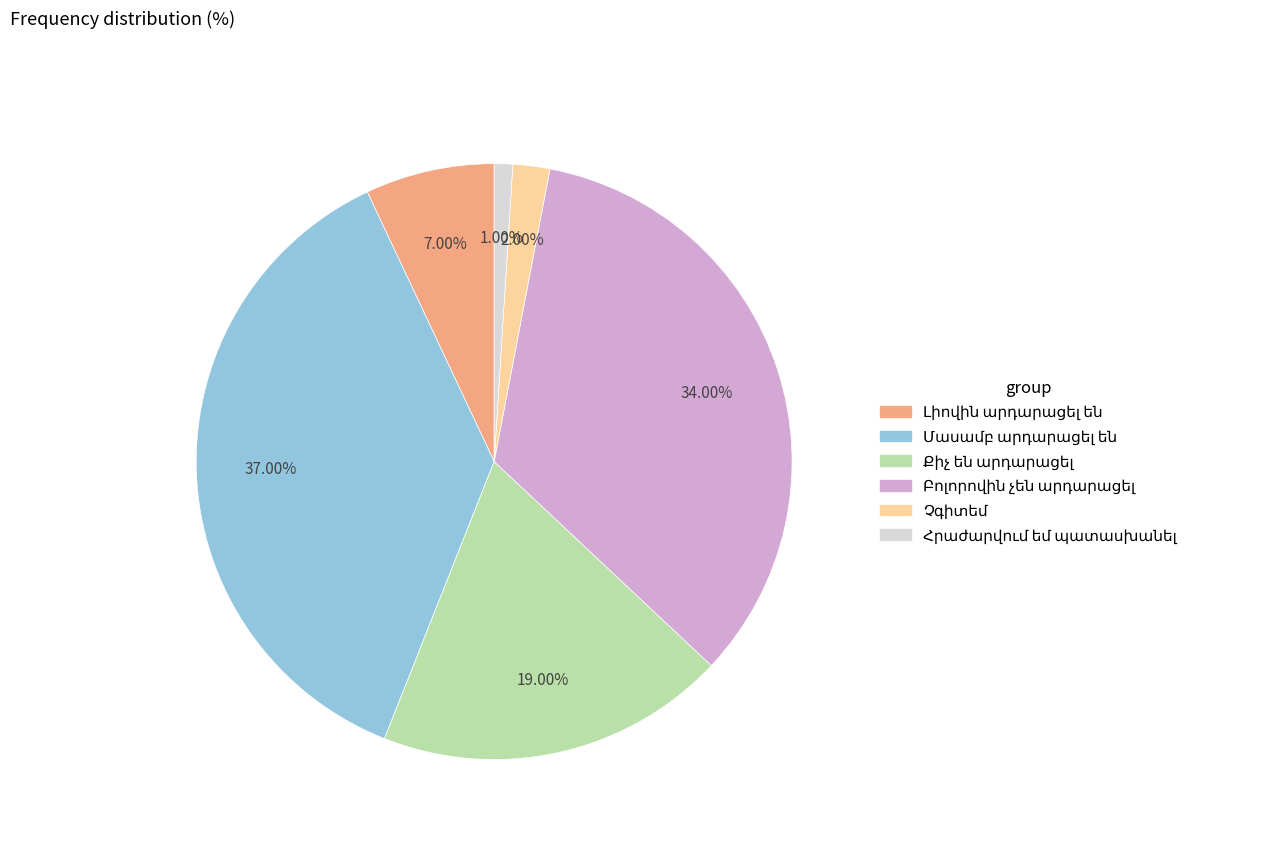

Is there any slice that represents more than half of the pie?

No